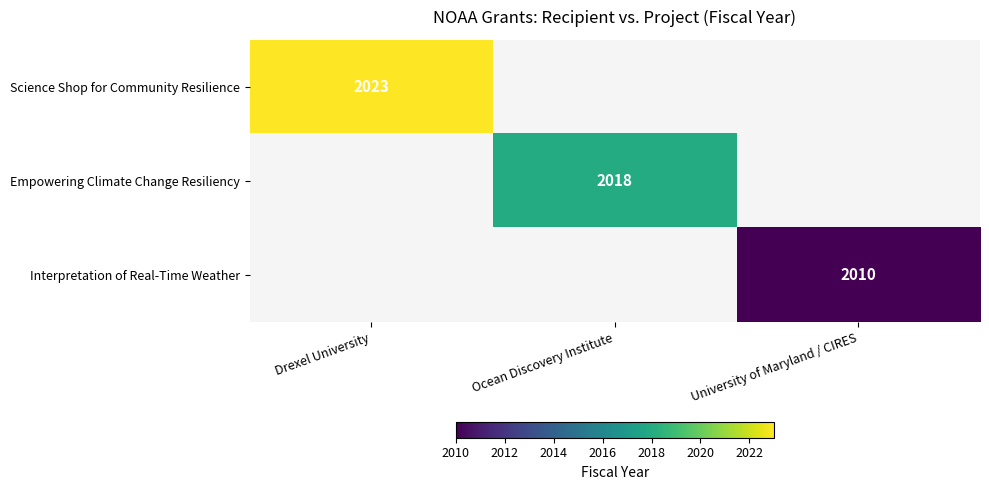

Which label corresponds to the smallest value in the chart?

University of Maryland / CIRES